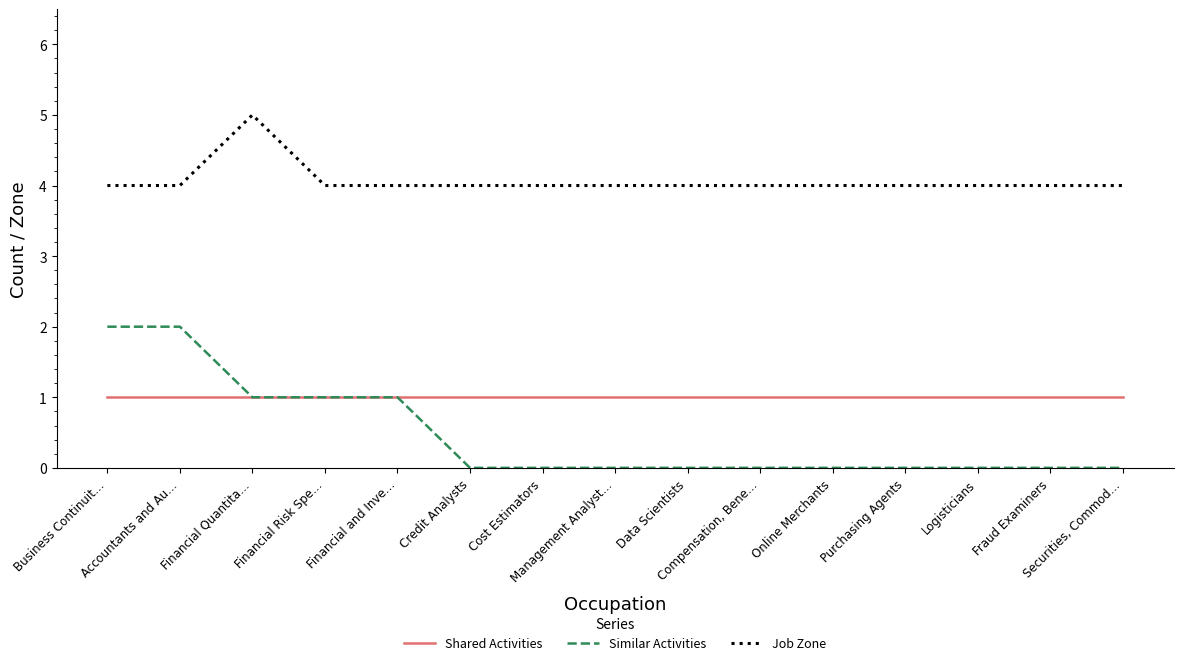

What is the total value across all series at Online Merchants?

5